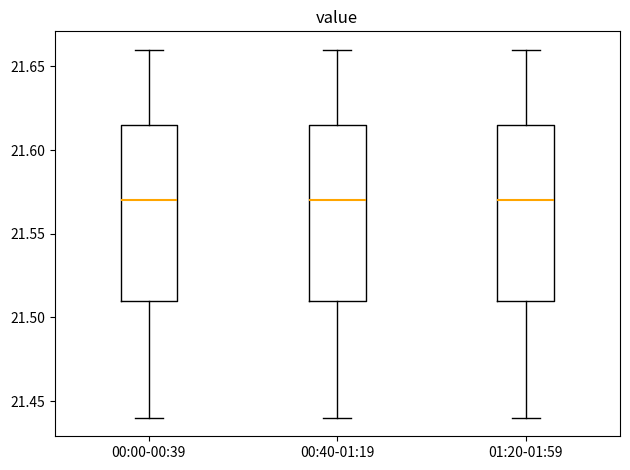

Reading left to right, transcribe this box plot: for each box, give where its median line is, the range the box spans, and where its two whiskers end, as read against the y-axis. The values are not printed on the chart, so give them approximately, as read against the axis.

00:00-00:39: median 21.570, box 21.510 to 21.615, whiskers 21.440 to 21.660
00:40-01:19: median 21.570, box 21.510 to 21.615, whiskers 21.440 to 21.660
01:20-01:59: median 21.570, box 21.510 to 21.615, whiskers 21.440 to 21.660